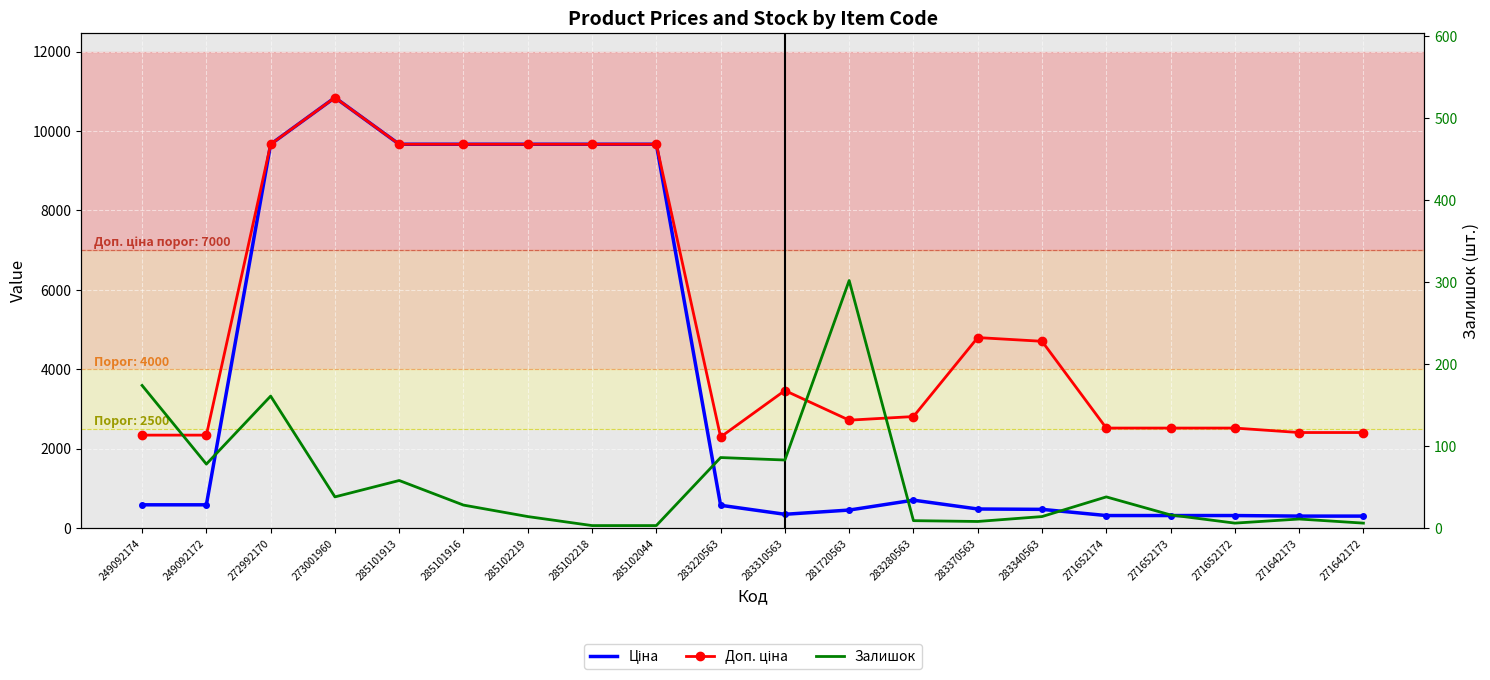

Rank the series by their maximum value, from lowest to highest.

Залишок, Ціна, Доп. ціна